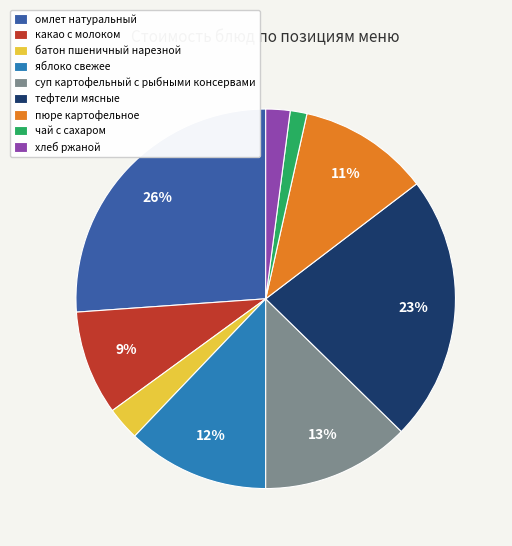

Does яблоко свежее represent more than half of the total?

No